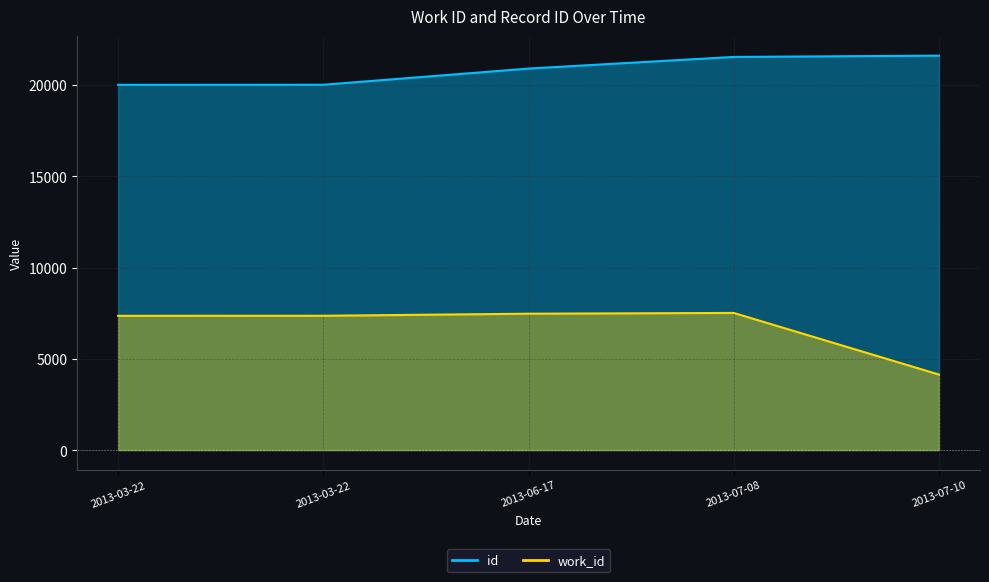

How many lines are shown in the chart?

2